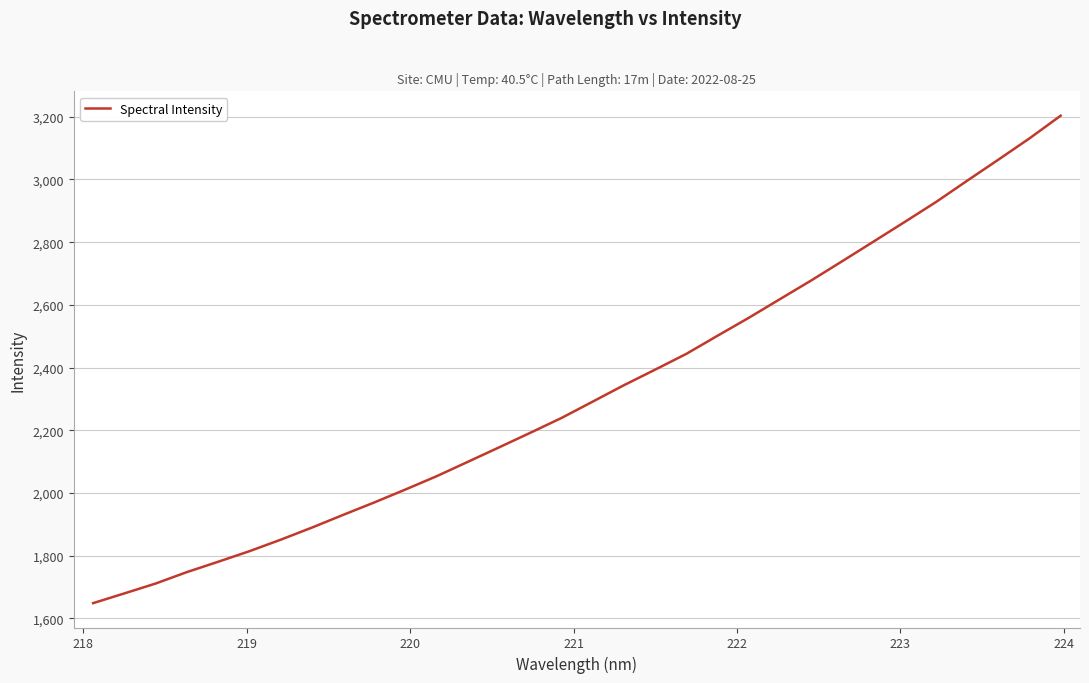

What is the difference between the maximum and minimum values?

1555.1